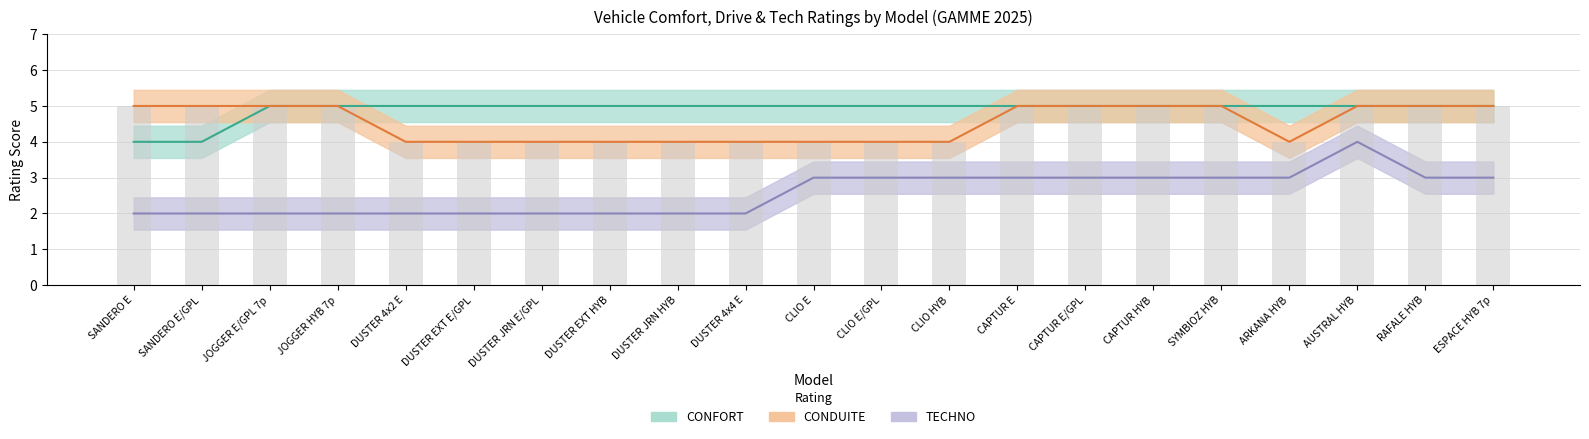

What is the value of the CONDUITE bar at the 7th from the left?

4